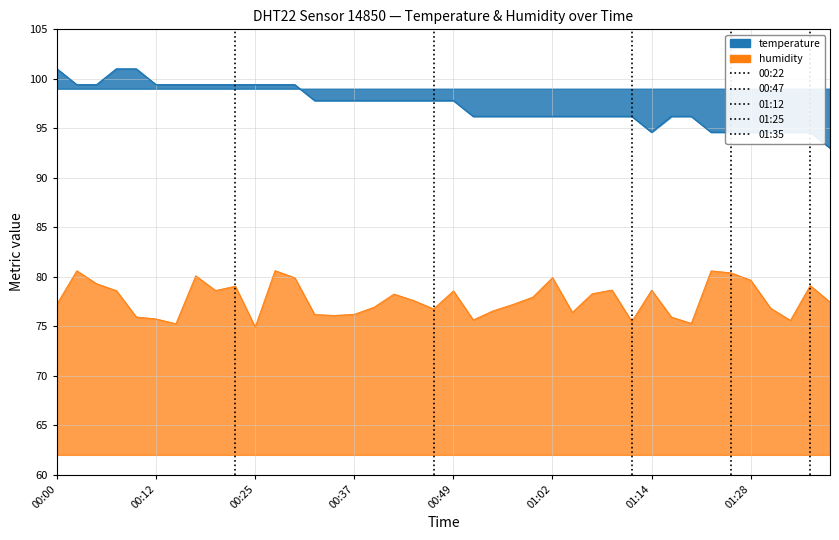

Is it true that the value at 00:39 is 97.8?

True